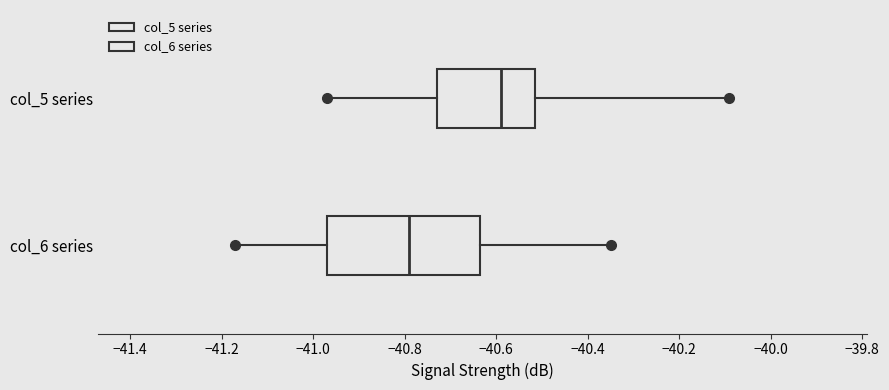

Reading bottom to top, read every box against the x-axis: the position of its median line, the range the box covers, and the ends of its whiskers. The values are not printed on the chart, so give them approximately, as read against the axis.

col_6 series: median -40.78, box -40.96 to -40.64, whiskers -41.16 to -40.34
col_5 series: median -40.58, box -40.72 to -40.52, whiskers -40.96 to -40.08